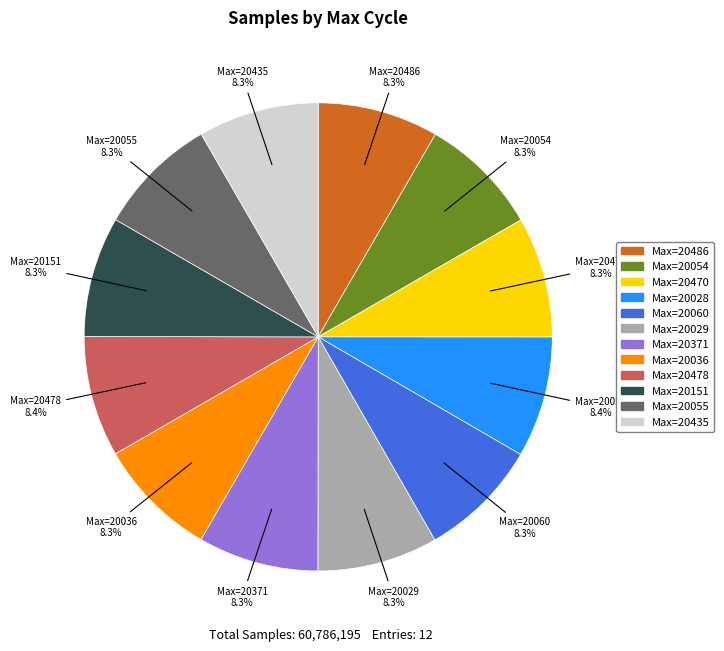

Is there any slice that represents more than half of the pie?

No